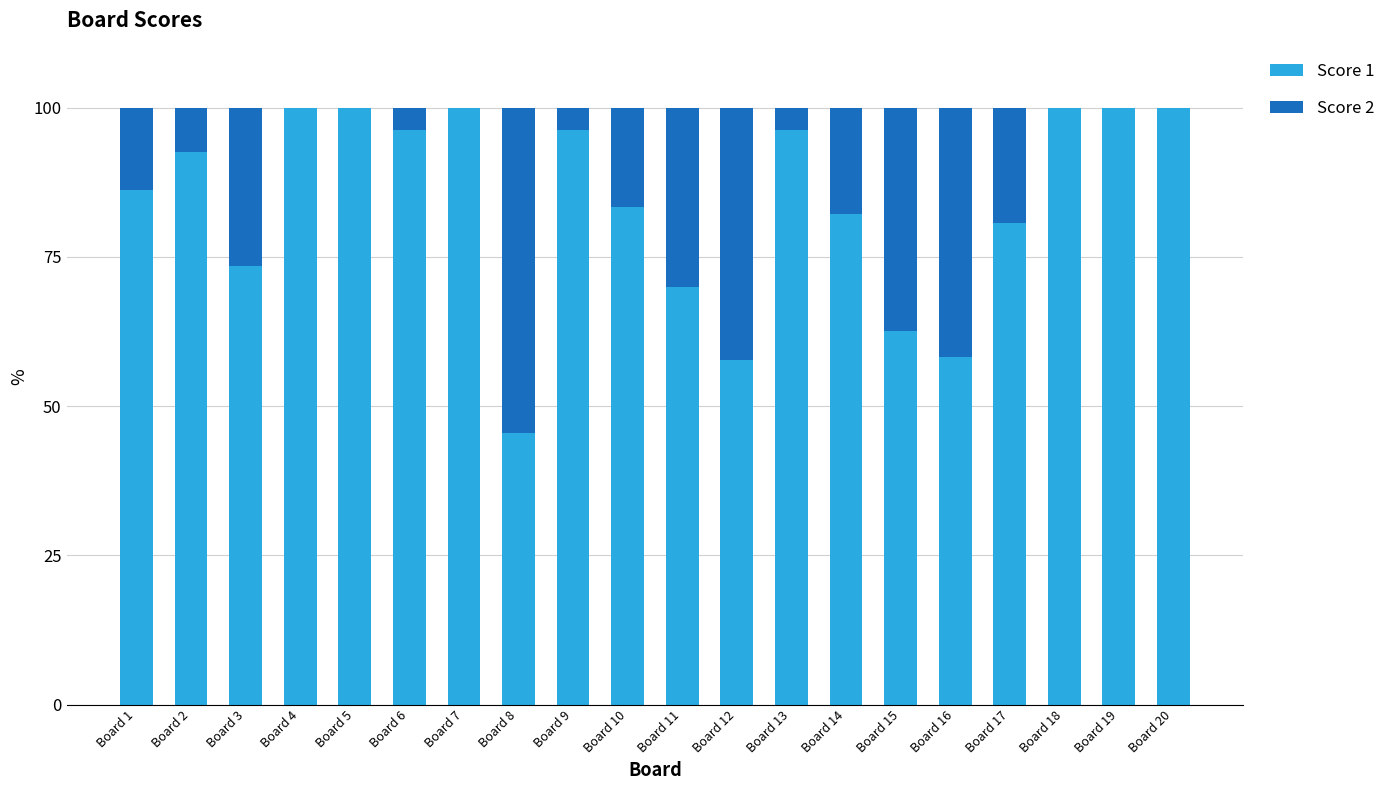

What is the sum of all Score 1 values?

1680.7